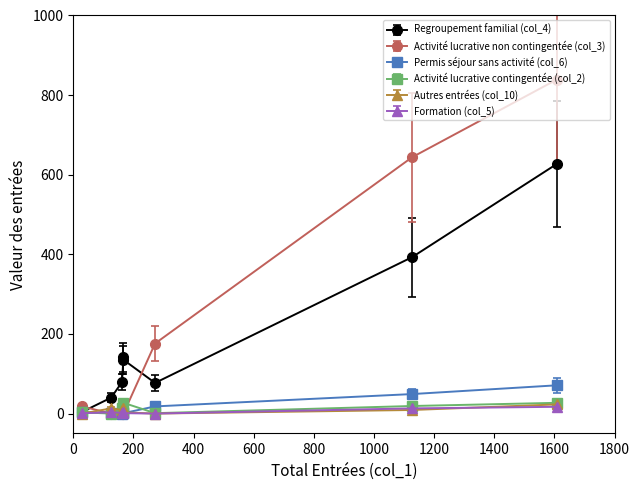

What is the maximum value for Activité lucrative non contingentée (col_3)?

839